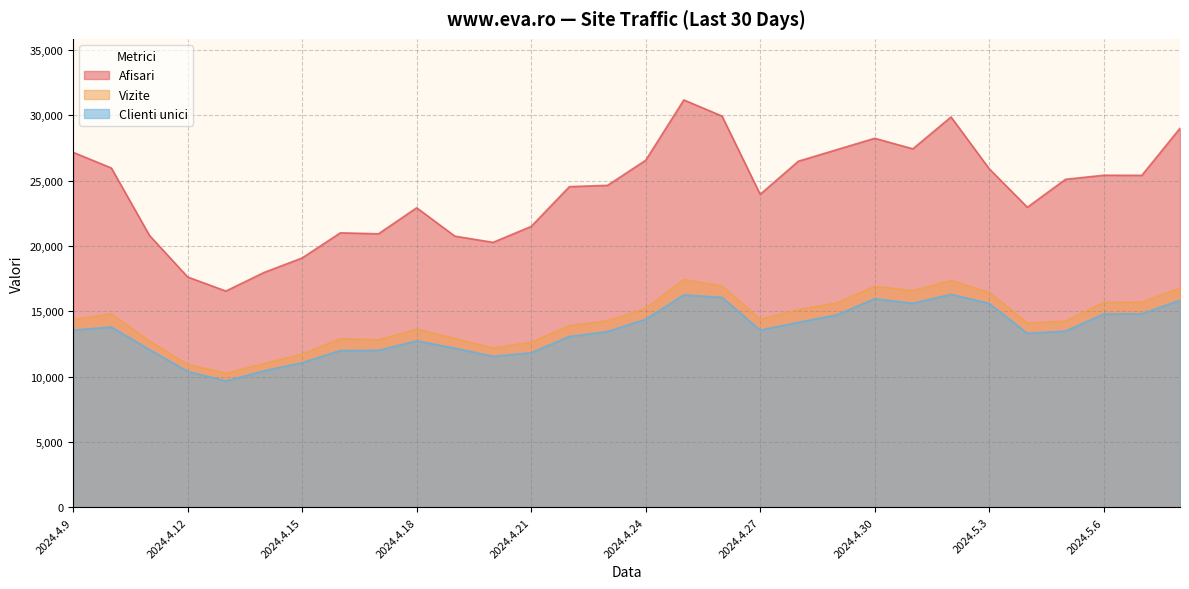

What position from the left is 2024.4.27?

19